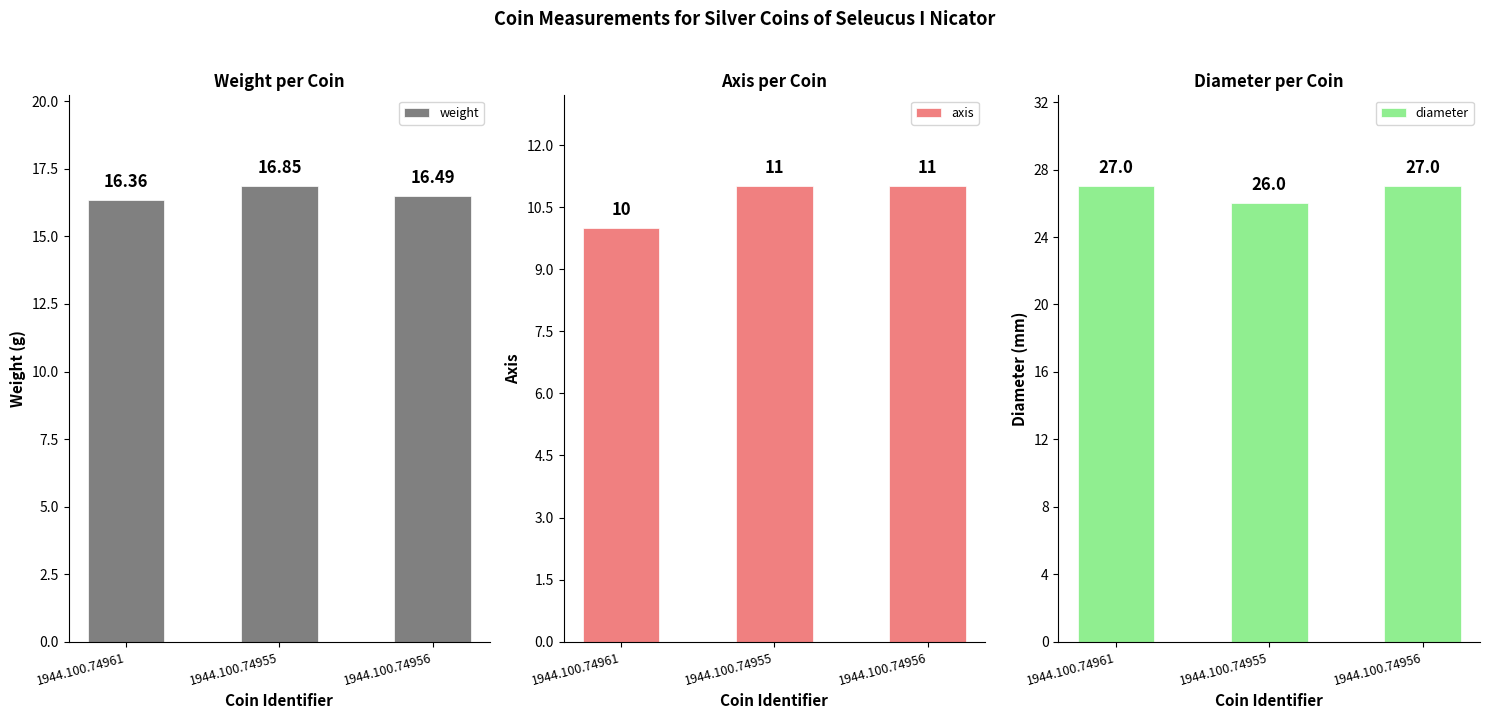

At how many categories does at least one series exceed 19?

3